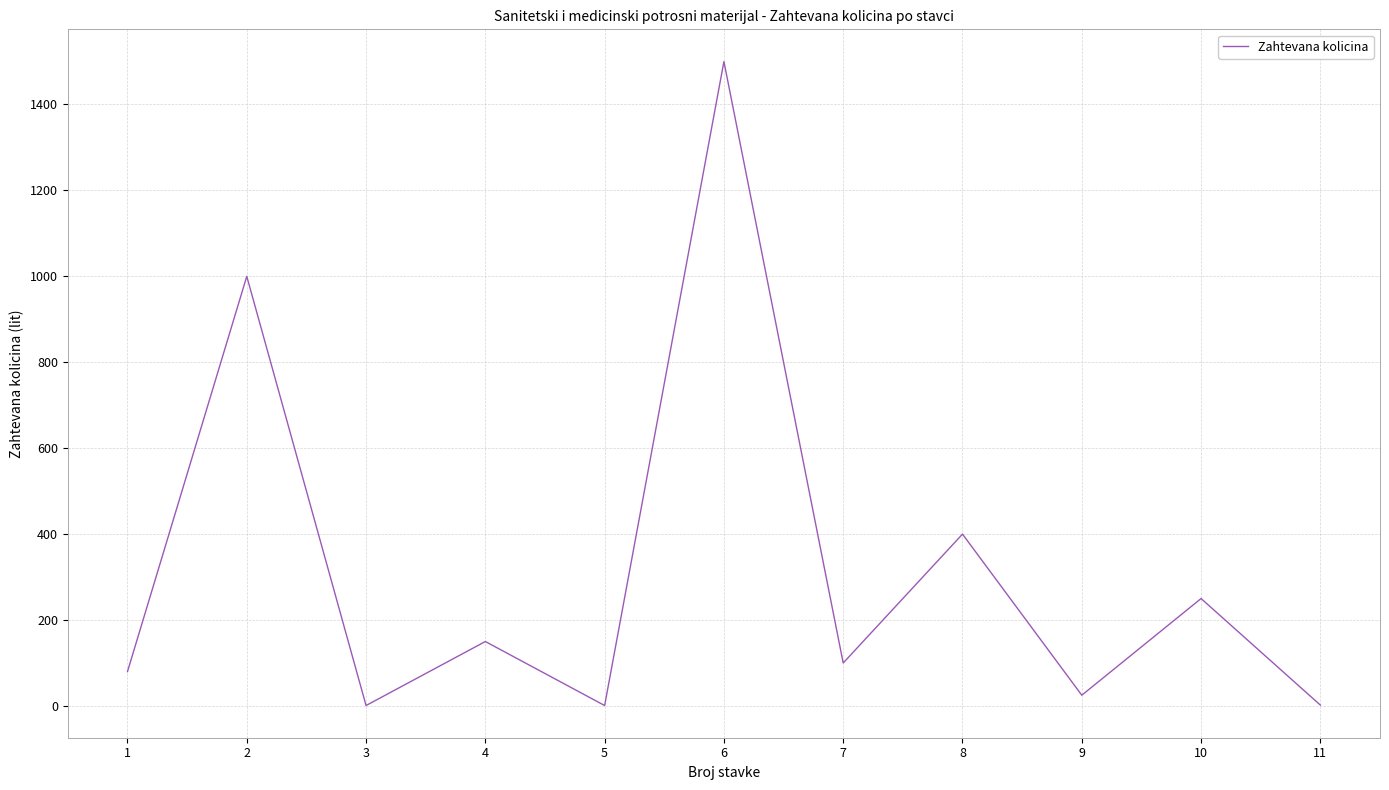

Count the number of data series in this chart.

1